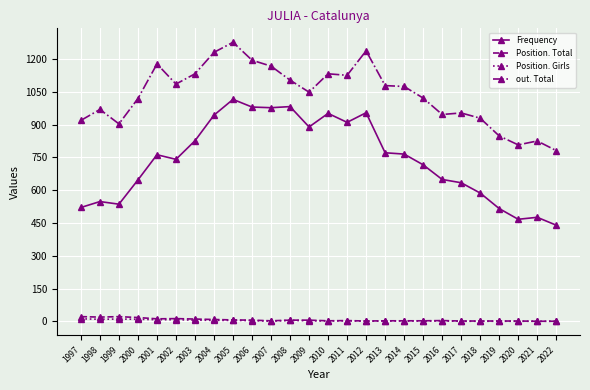

Does the chart have visible grid lines?

Yes